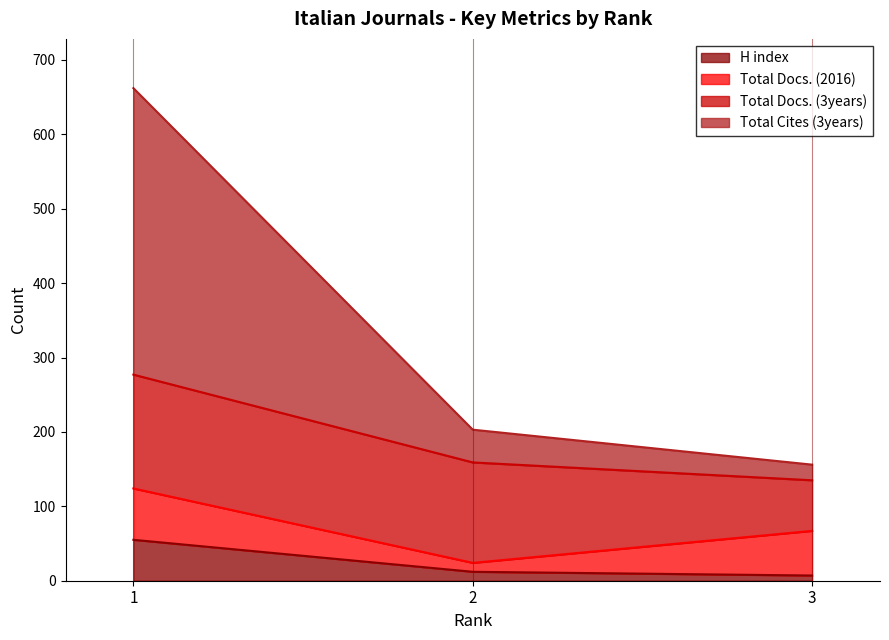

How many H index values are between 7 and 55?

3